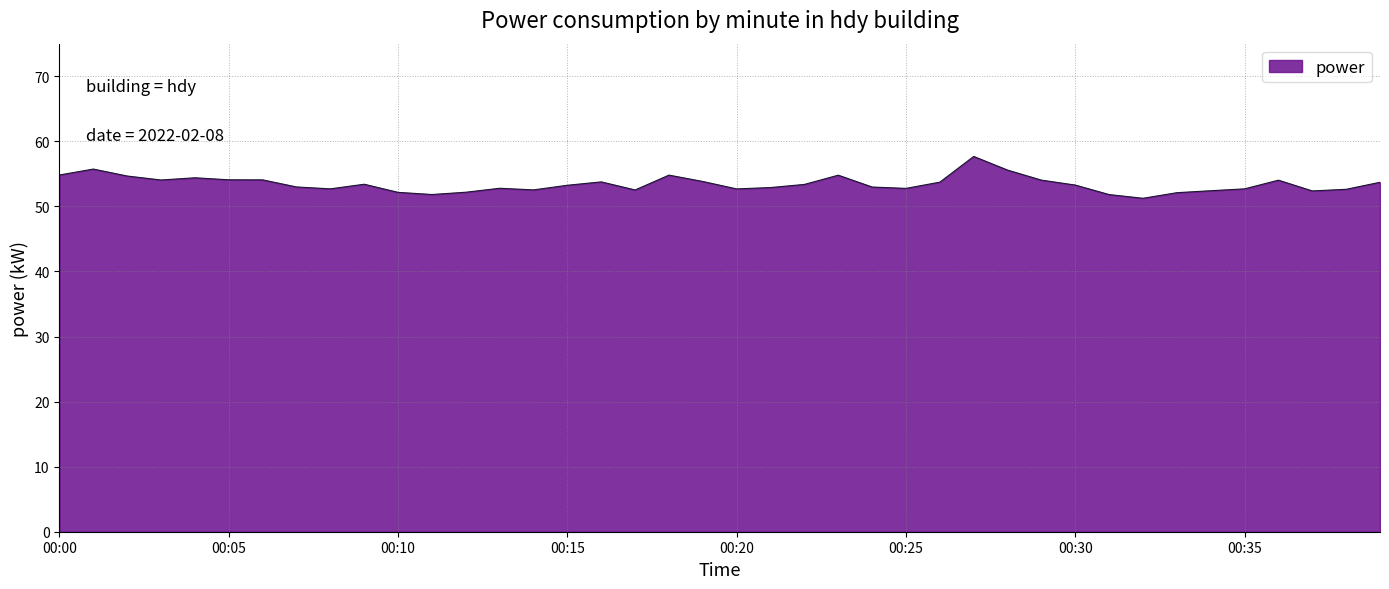

What is the greatest value displayed?

57.7